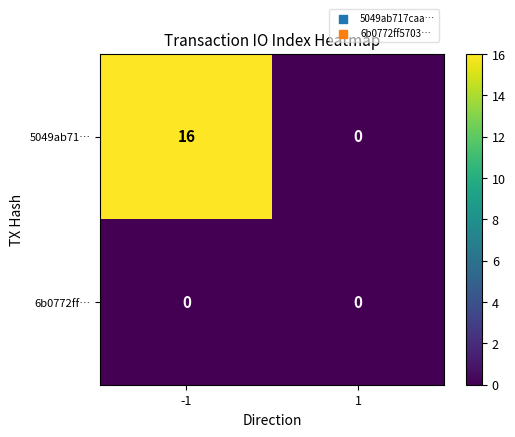

How many data points does each series have?

2